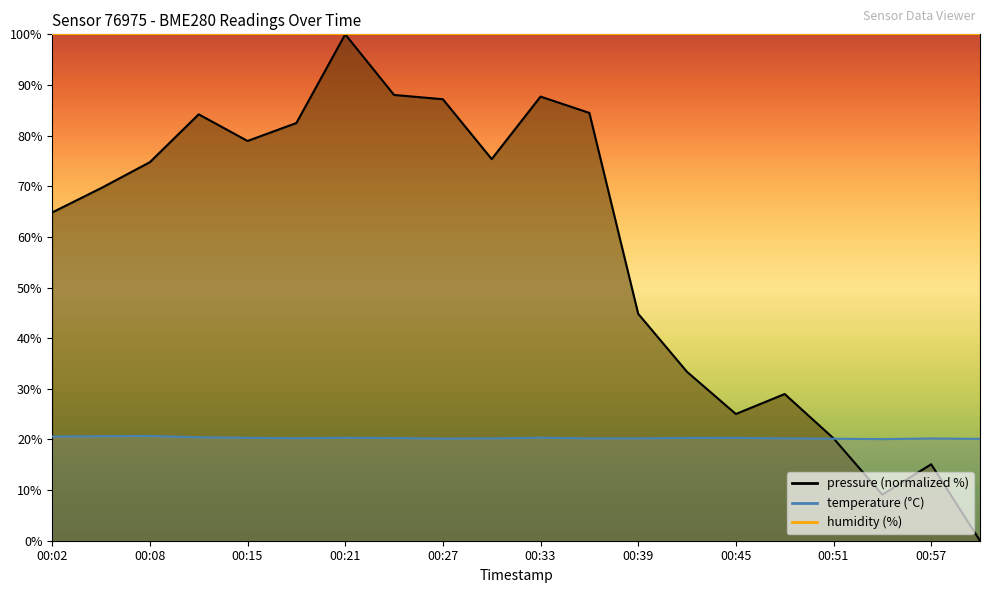

Count the number of categories in the chart.

20